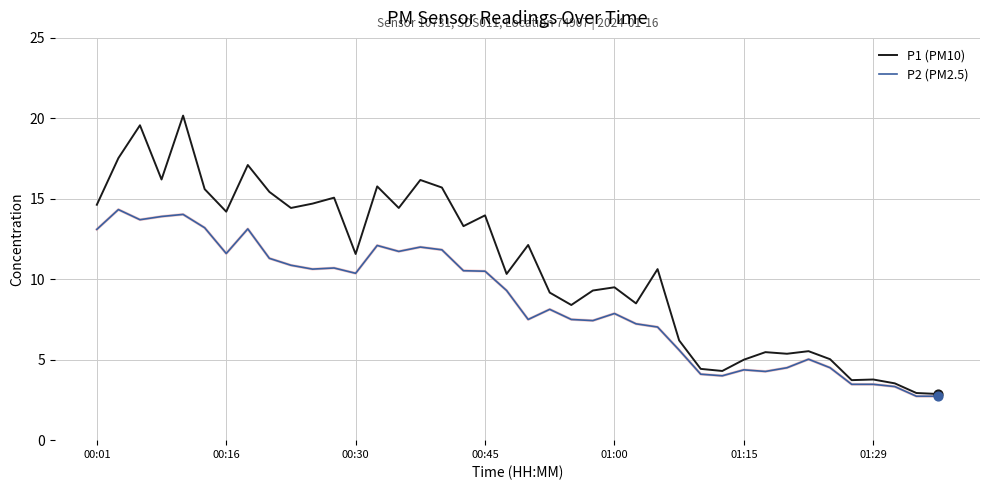

Which series has the largest range (max minus min)?

P1 (PM10)